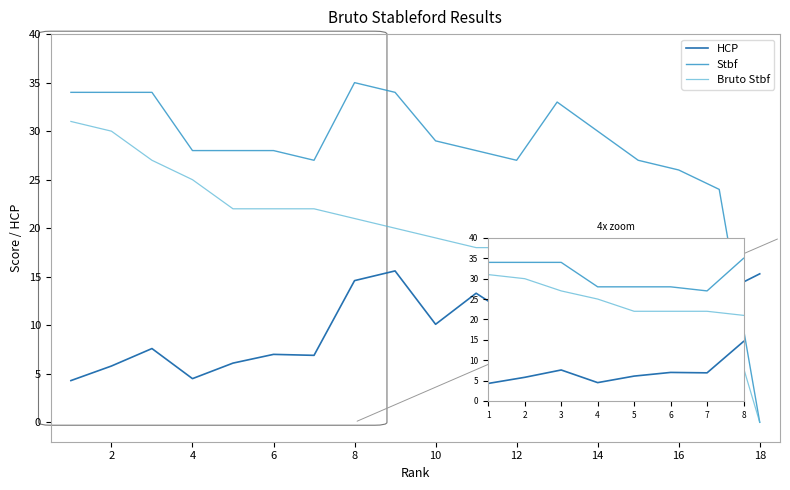

List the series in order of their overall mean, lowest first.

HCP, Bruto Stbf, Stbf